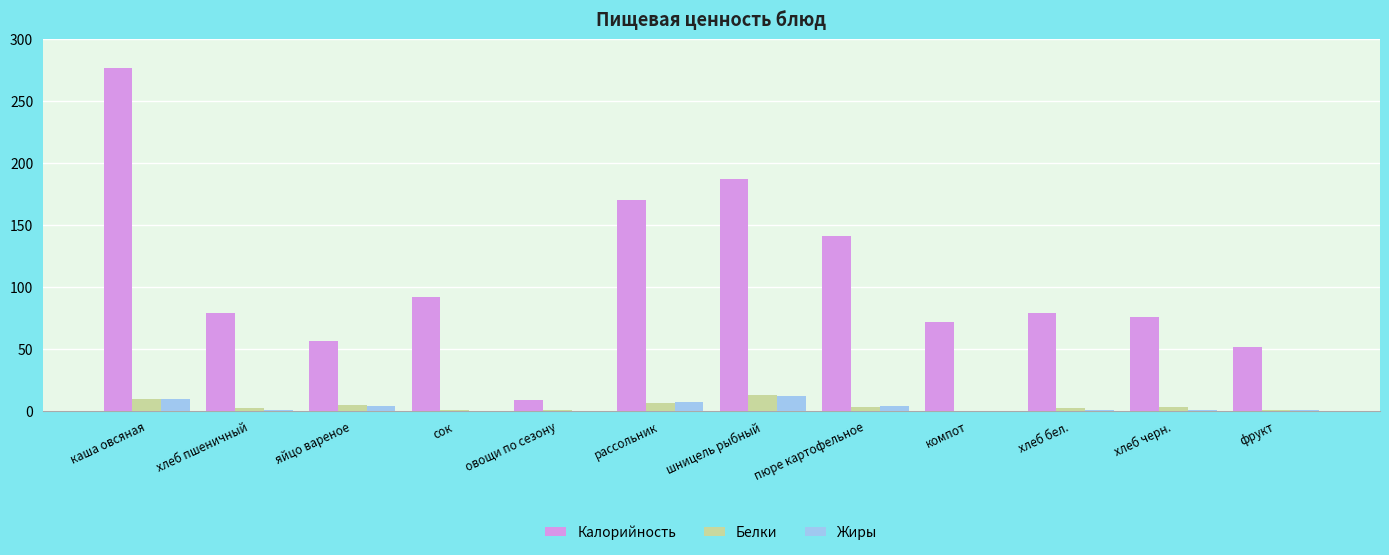

Which series changed the most between каша овсяная and овощи по сезону?

Калорийность